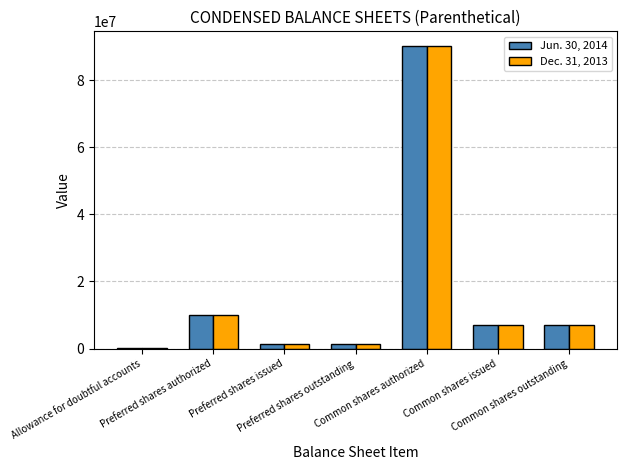

What is the maximum value shown in the chart?

90000000